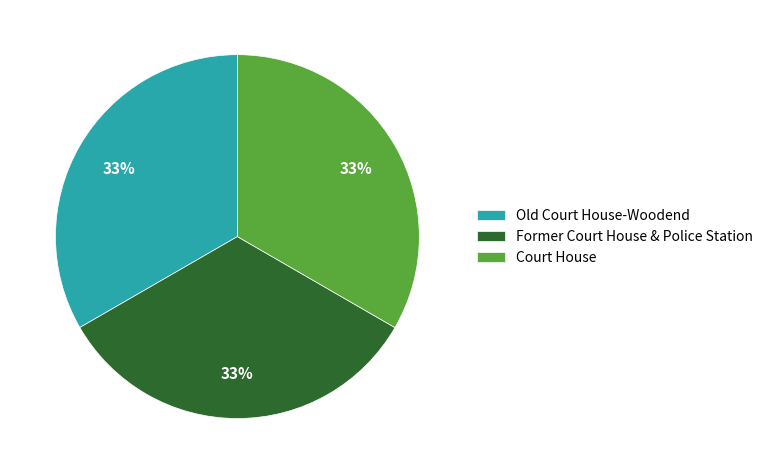

Is the sum of Old Court House-Woodend and Court House greater than half?

Yes